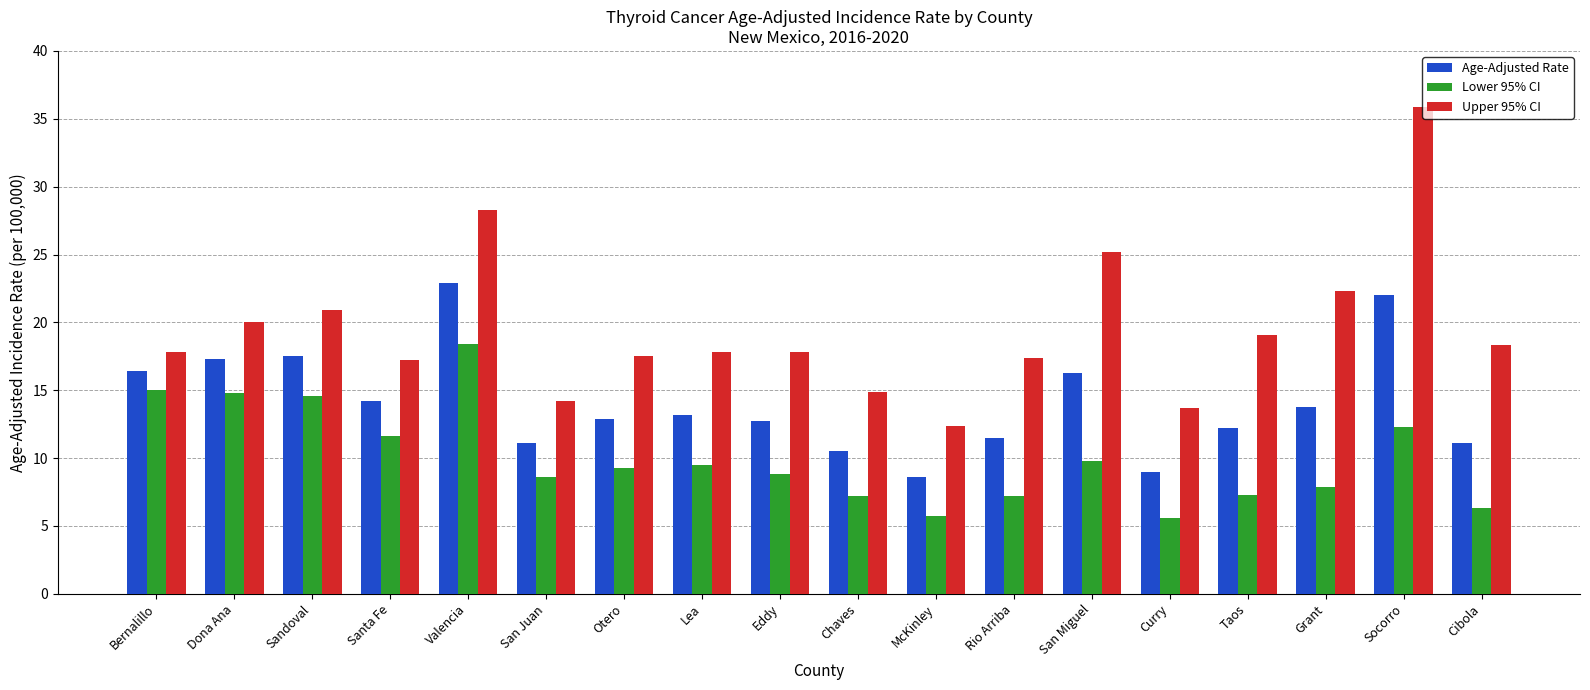

How many bars are there in total?

54